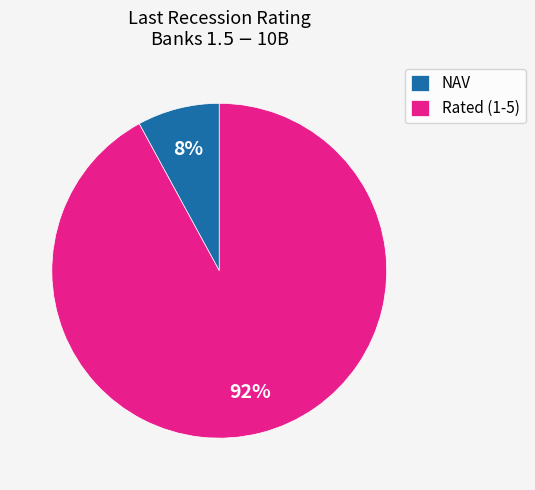

To the nearest percent, what is the average slice percentage?

50%